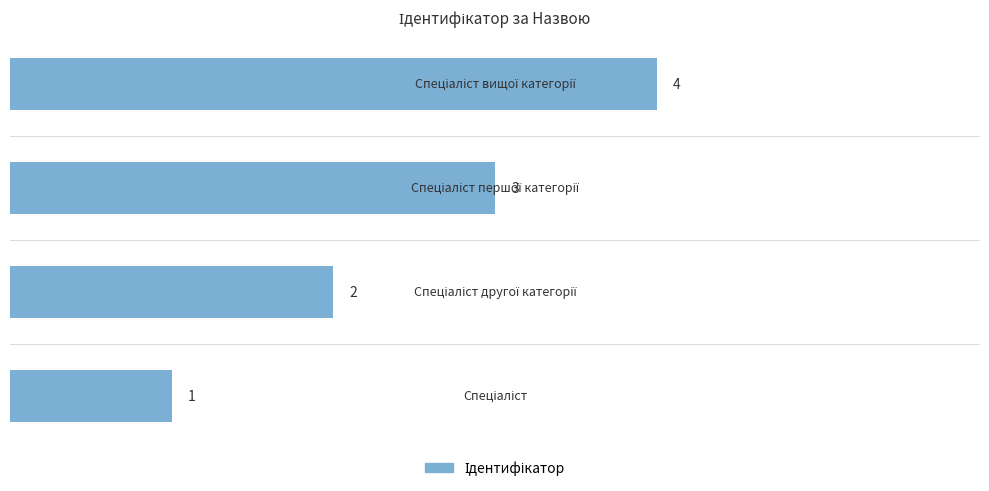

Are the bars grouped side by side (vs. stacked)?

No